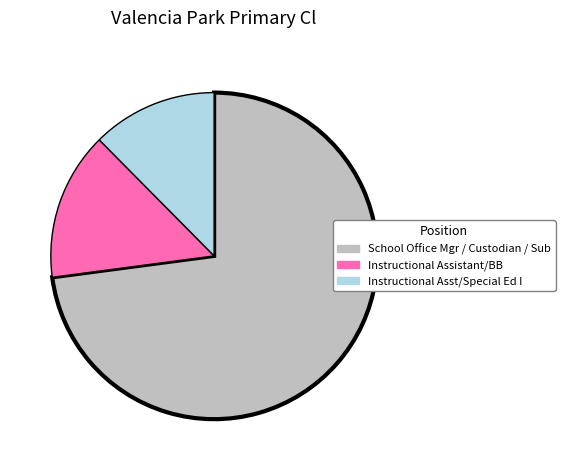

Does any single category account for the majority?

Yes